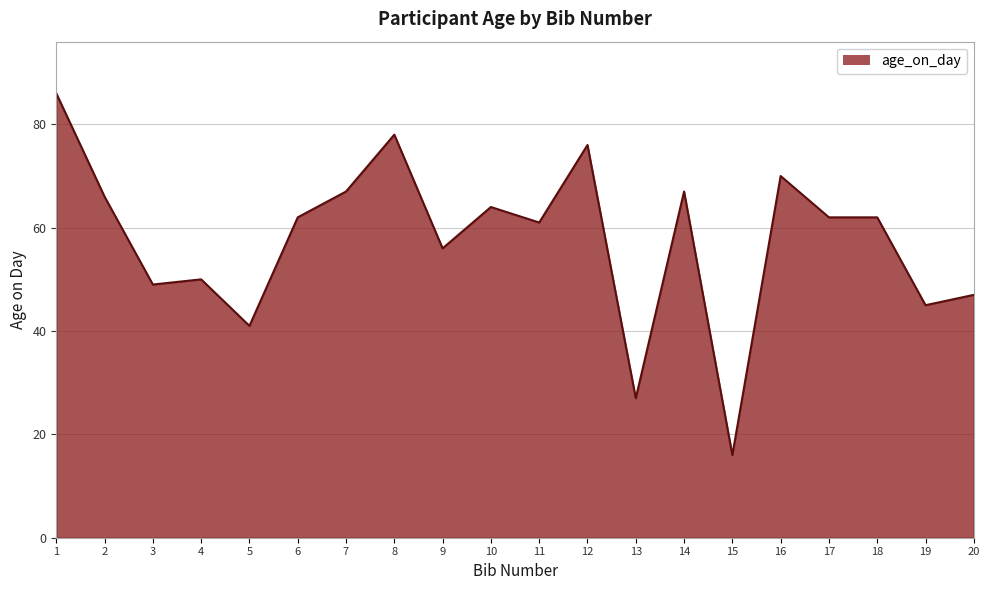

Which label corresponds to the smallest value in the chart?

15